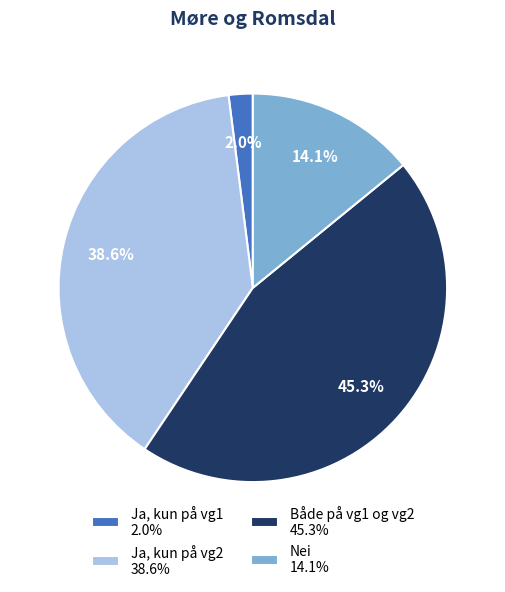

How much of the chart is everything except Nei?

85.9%